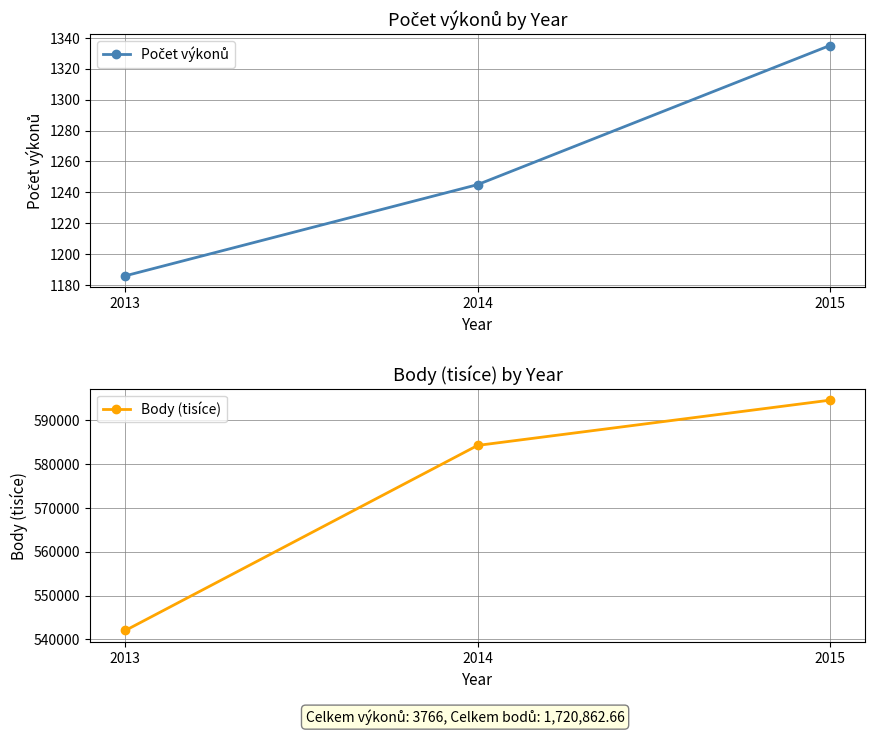

Rank the categories by Body (tisíce) value from lowest to highest.

2013, 2014, 2015